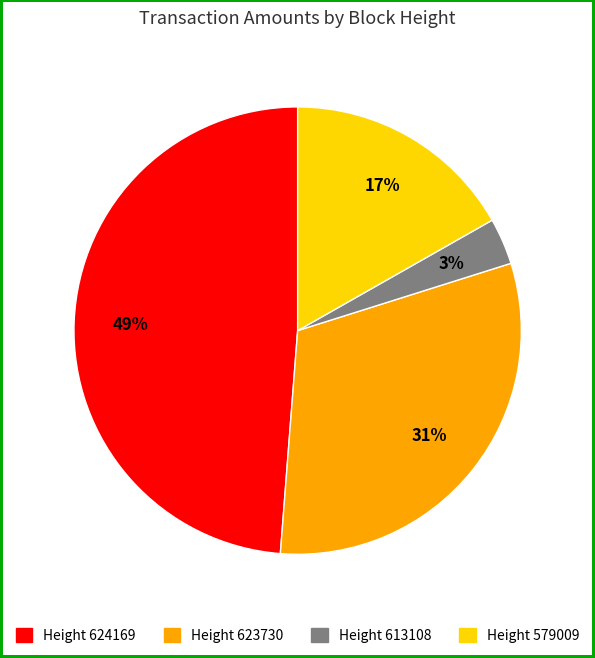

Between Height 624169 and Height 623730, which is larger?

Height 624169